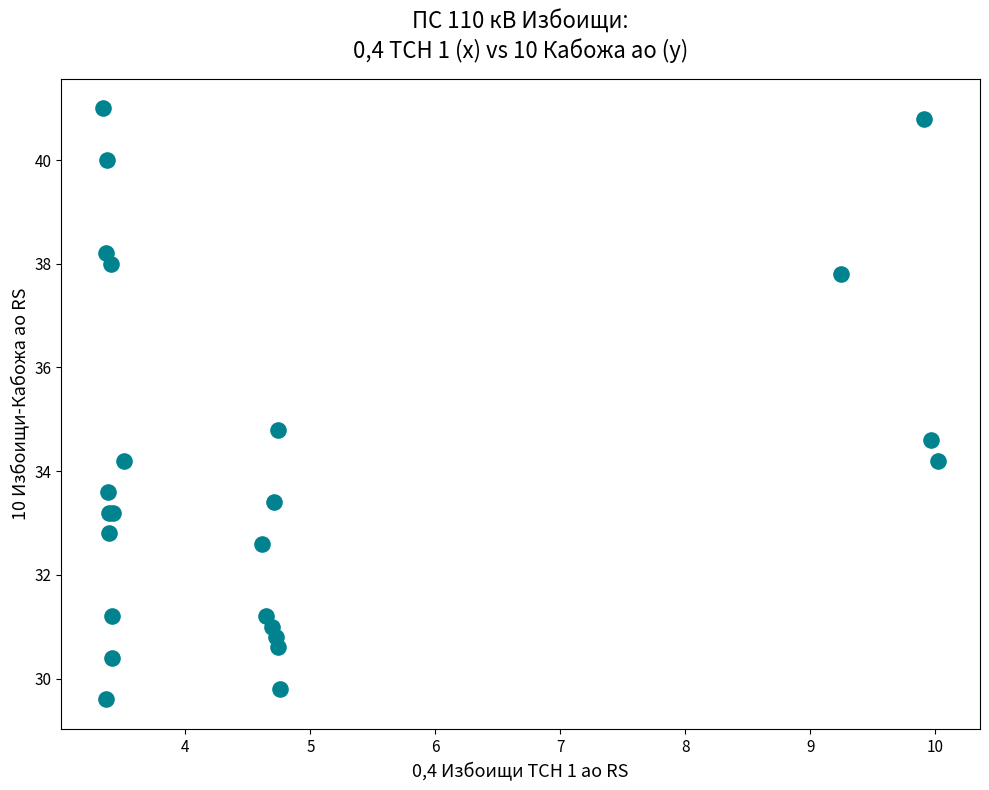

What Y value in the scatter plot is closest to 35?

34.8